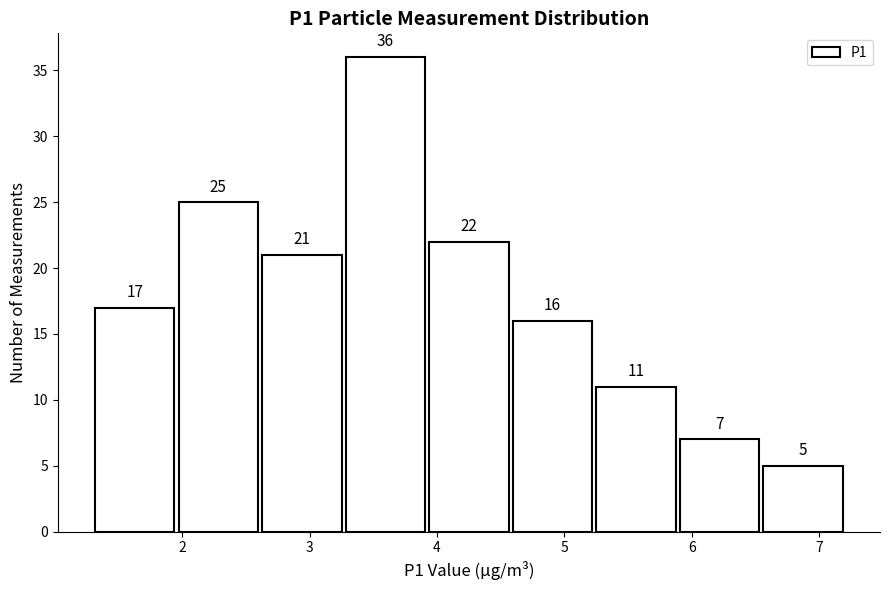

How tall is the bar that spans 4.6 to 5.2 on the x-axis? The bar edges are not printed on the chart, so give them approximately, as read against the axis.

16